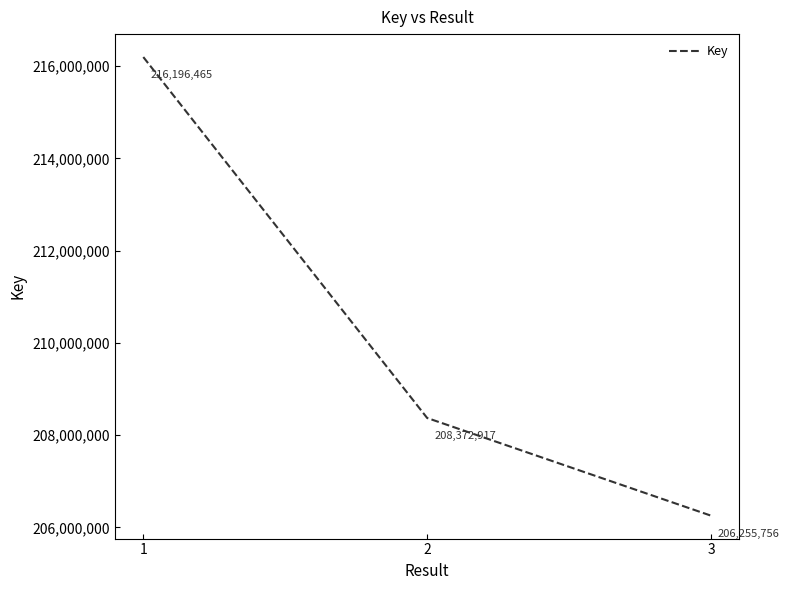

What is the smallest value displayed?

206255756